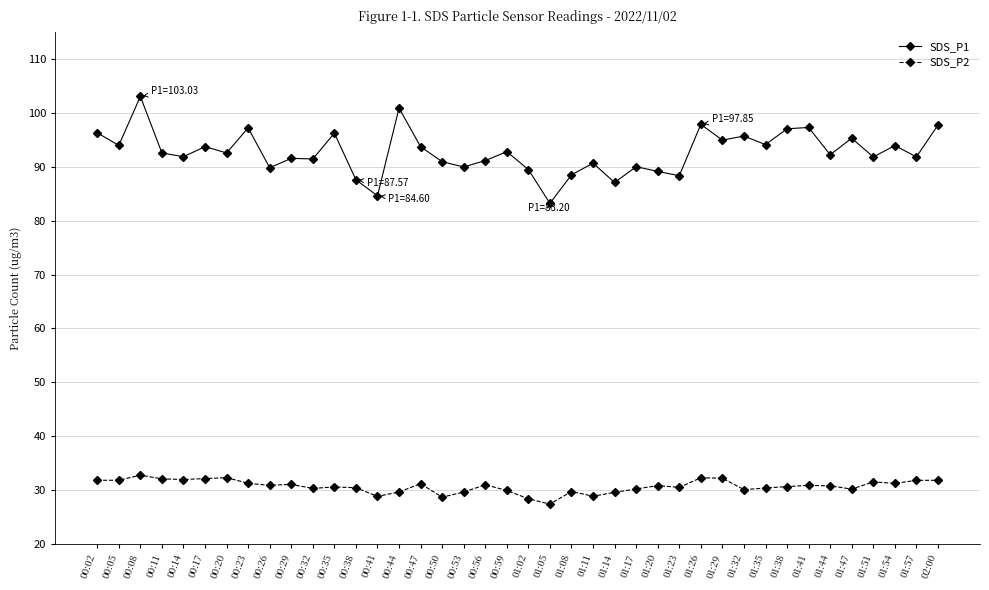

What is the sum of all SDS_P1 values?

3707.7